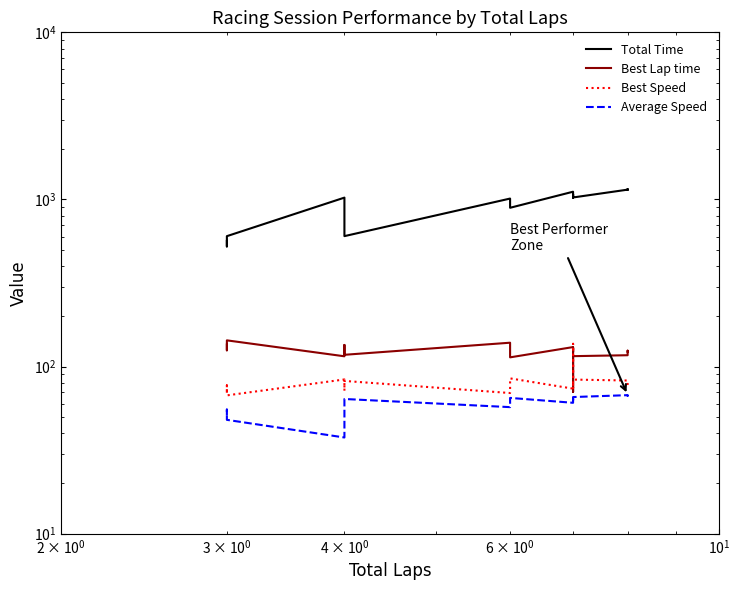

True or false: Average Speed and Best Speed cross at least once.

False